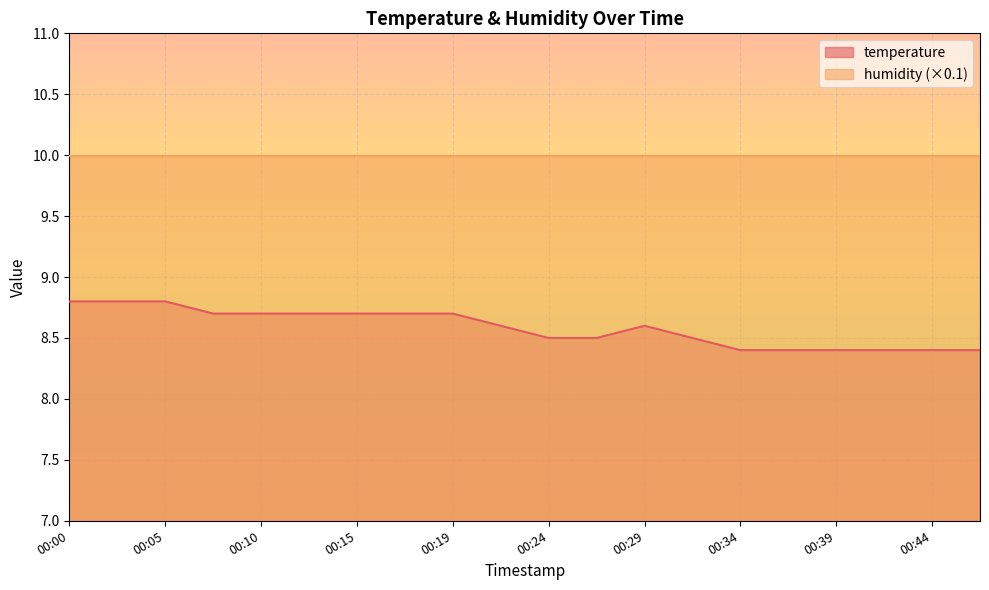

How many lines are shown in the chart?

2